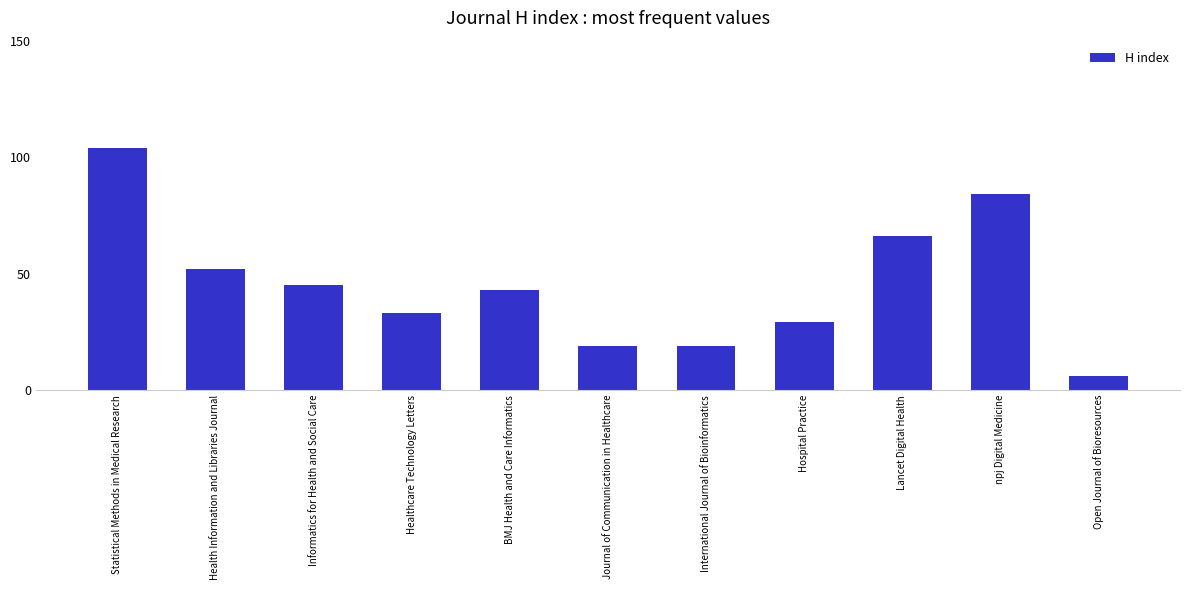

What is the difference between the maximum and minimum values?

98